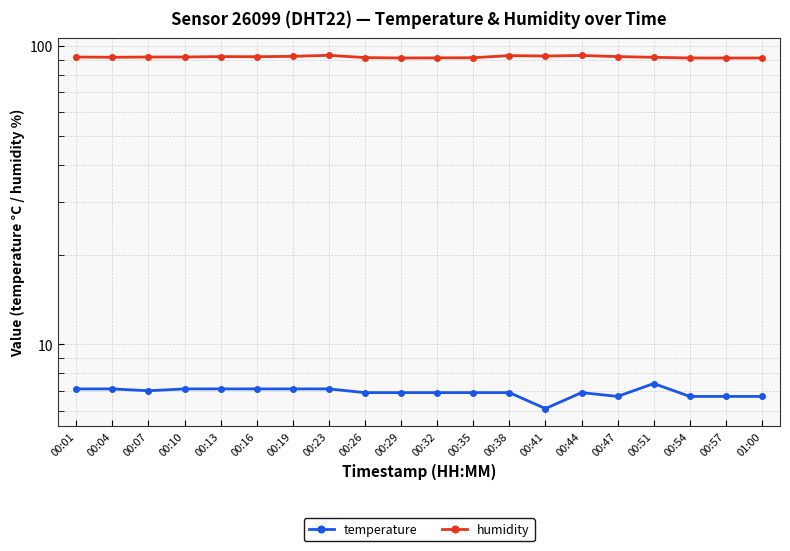

What is the total value across all series at 00:16?

99.1